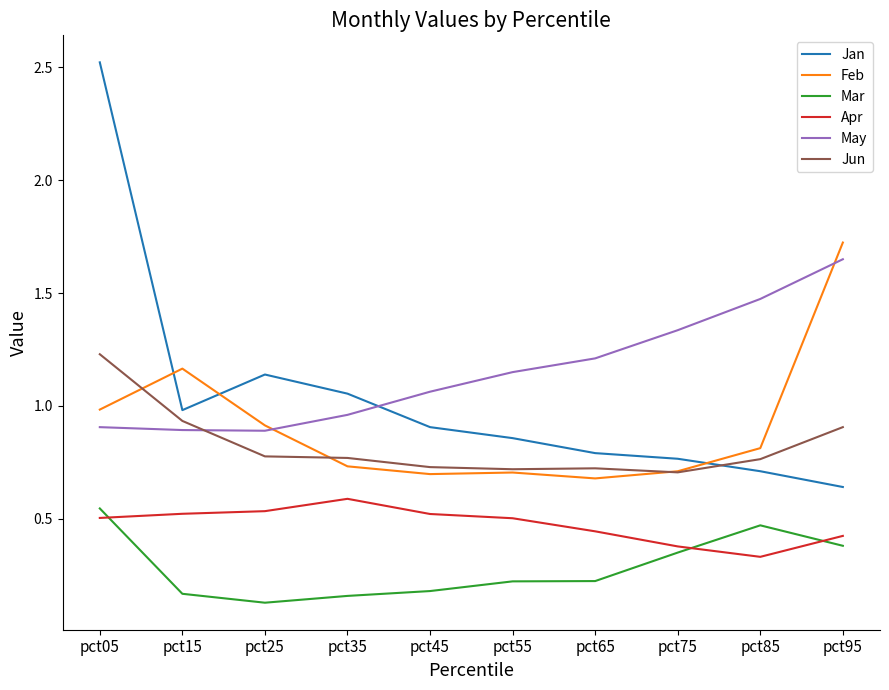

True or false: Mar and Jan intersect in this chart.

False